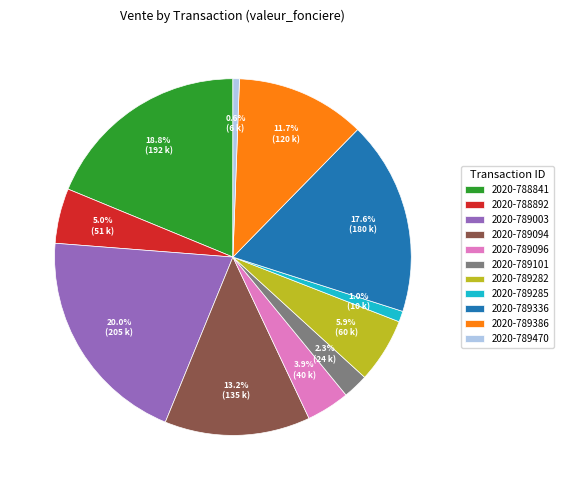

How many slices are in this pie chart?

11